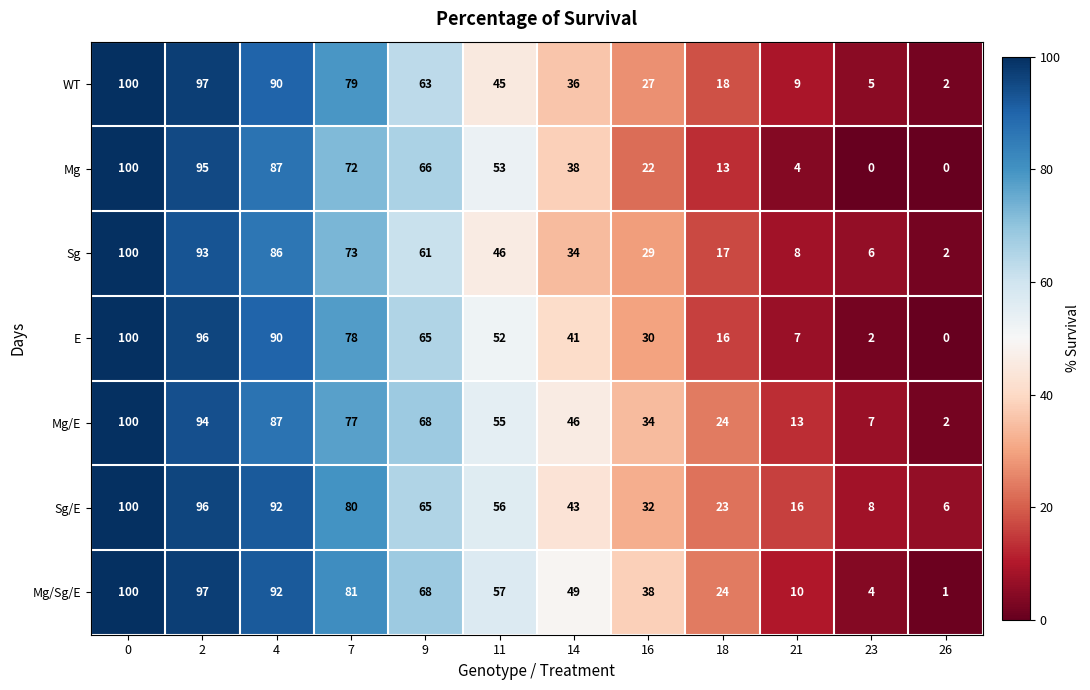

True or false: Sg/E has a value of 8 at 23.

True